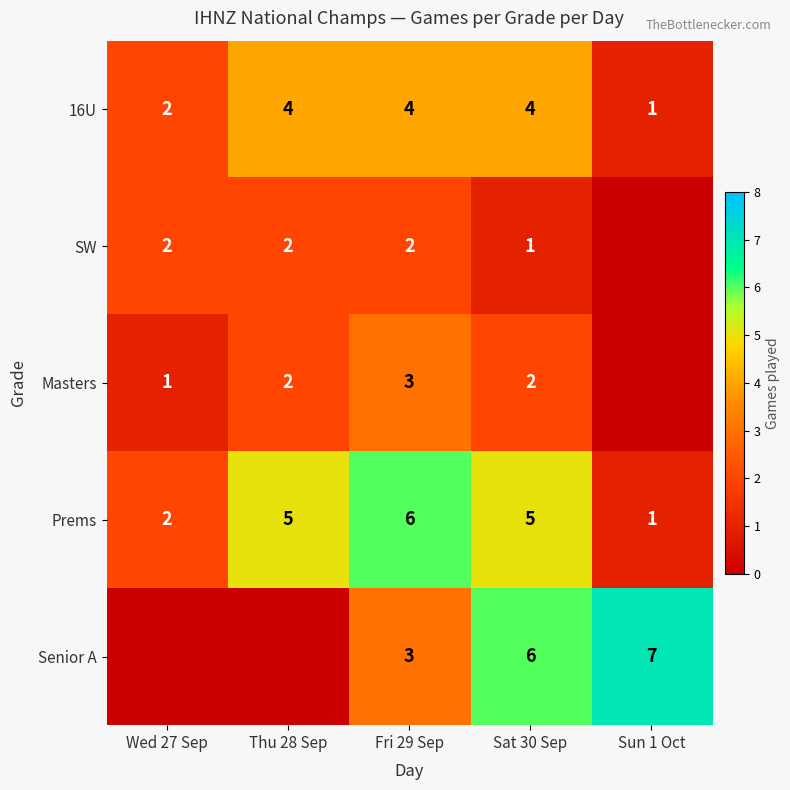

What is the difference between the maximum and minimum values in the 16U series?

3